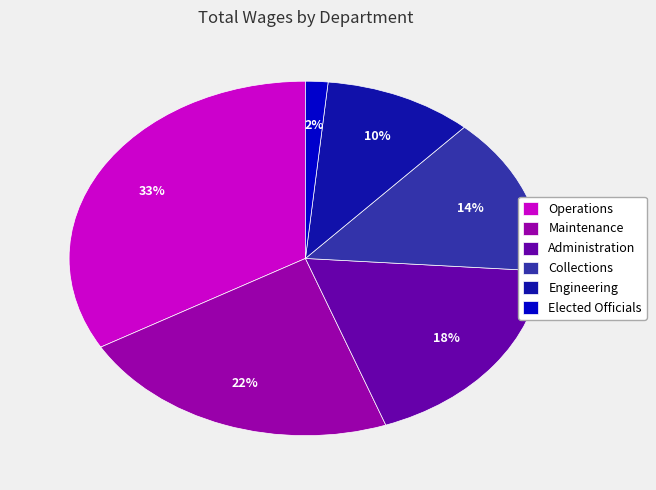

Does any single category account for the majority?

No